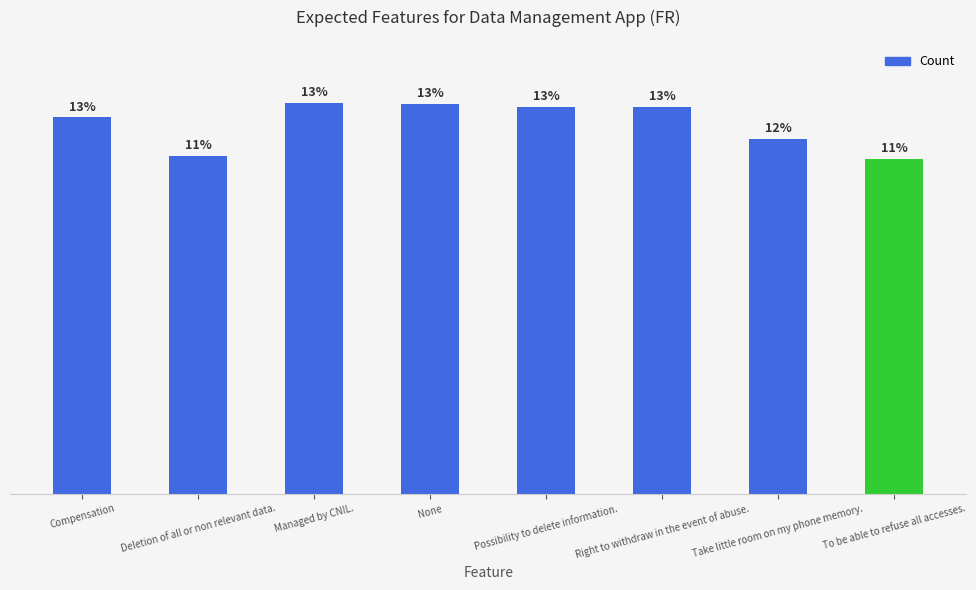

Which label corresponds to the smallest value in the chart?

To be able to refuse all accesses.